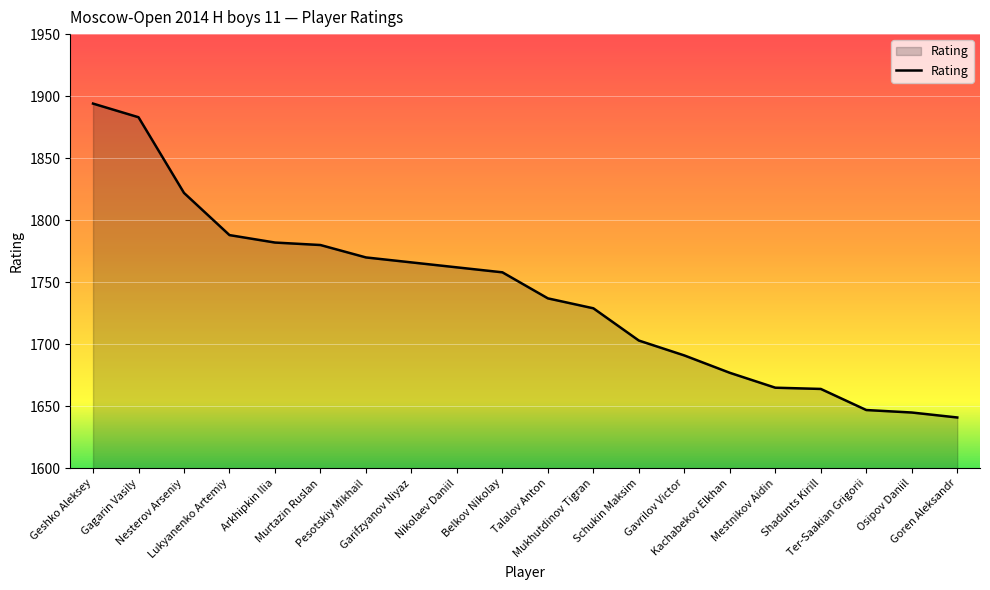

What position from the right is Osipov Daniil?

2